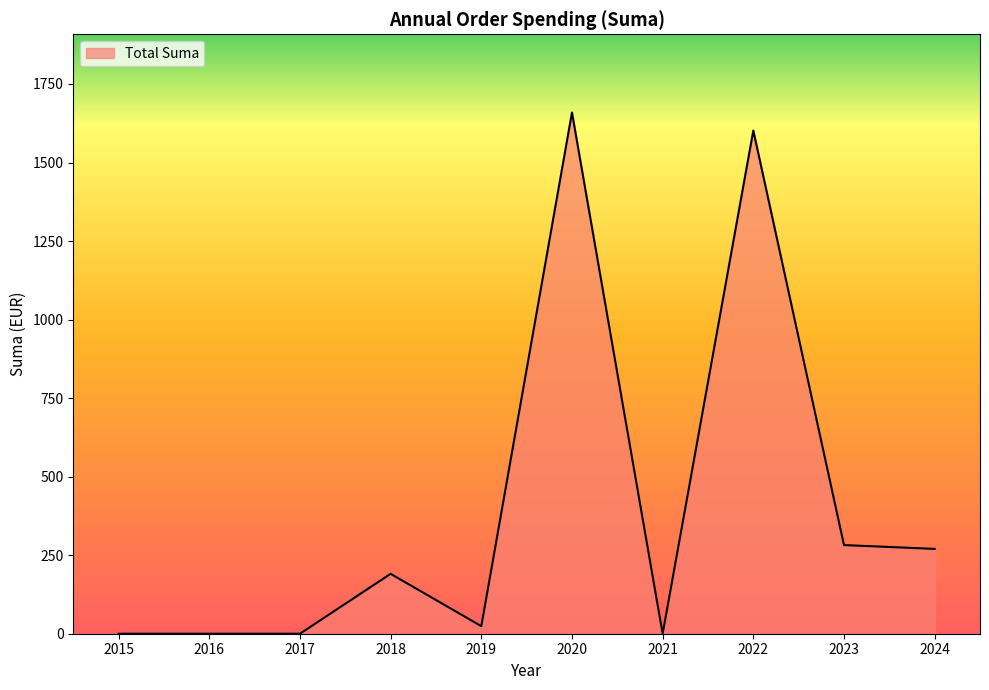

What is the change in value from 2017 to 2018?

+190.7